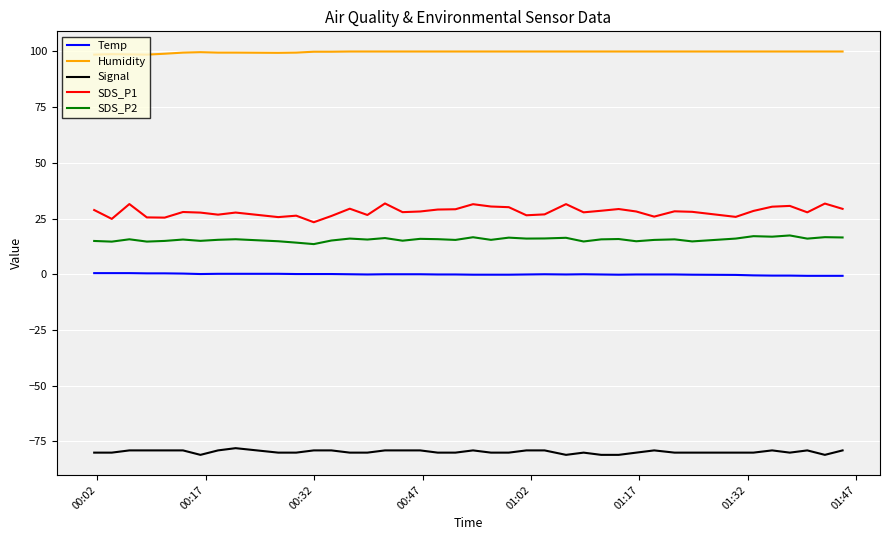

At how many categories does at least one series exceed 34?

40